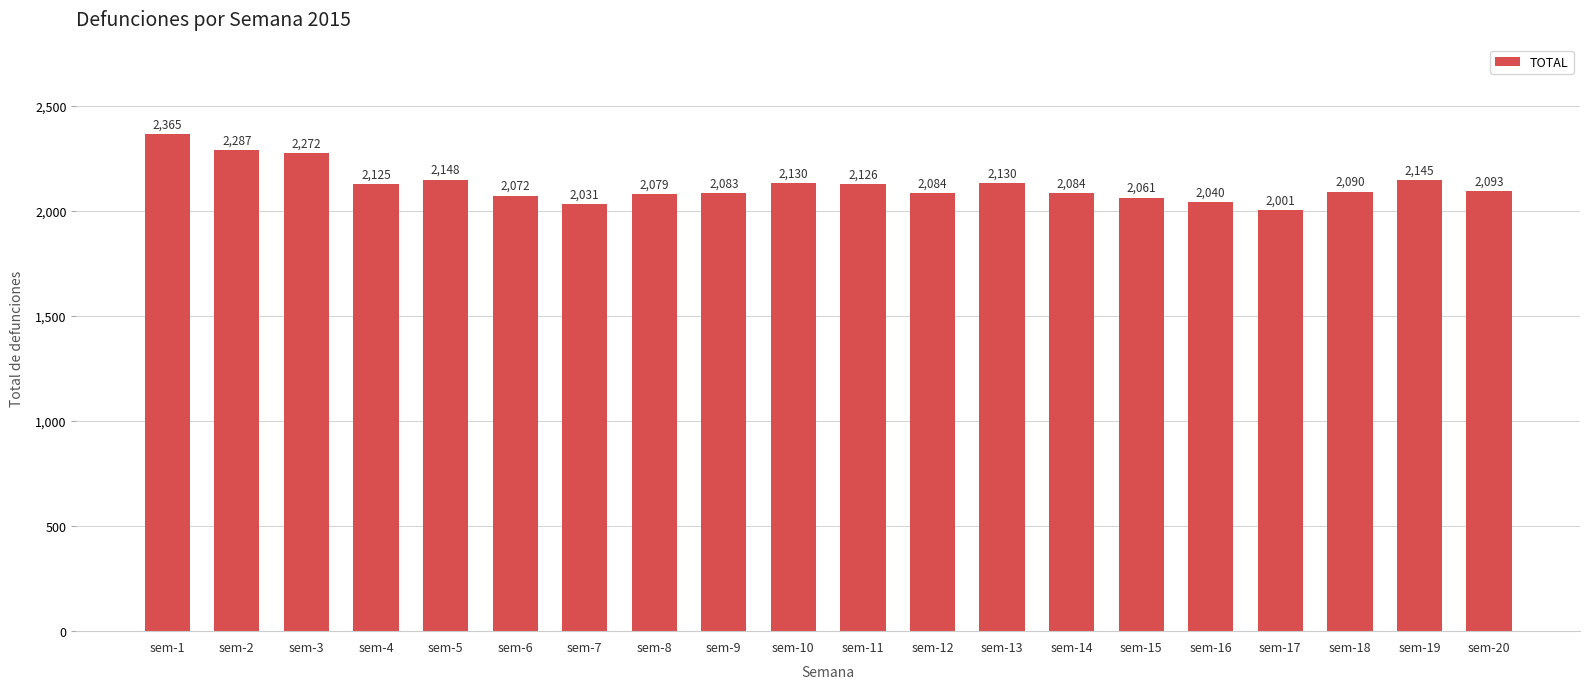

What is the difference between the maximum and minimum values?

364